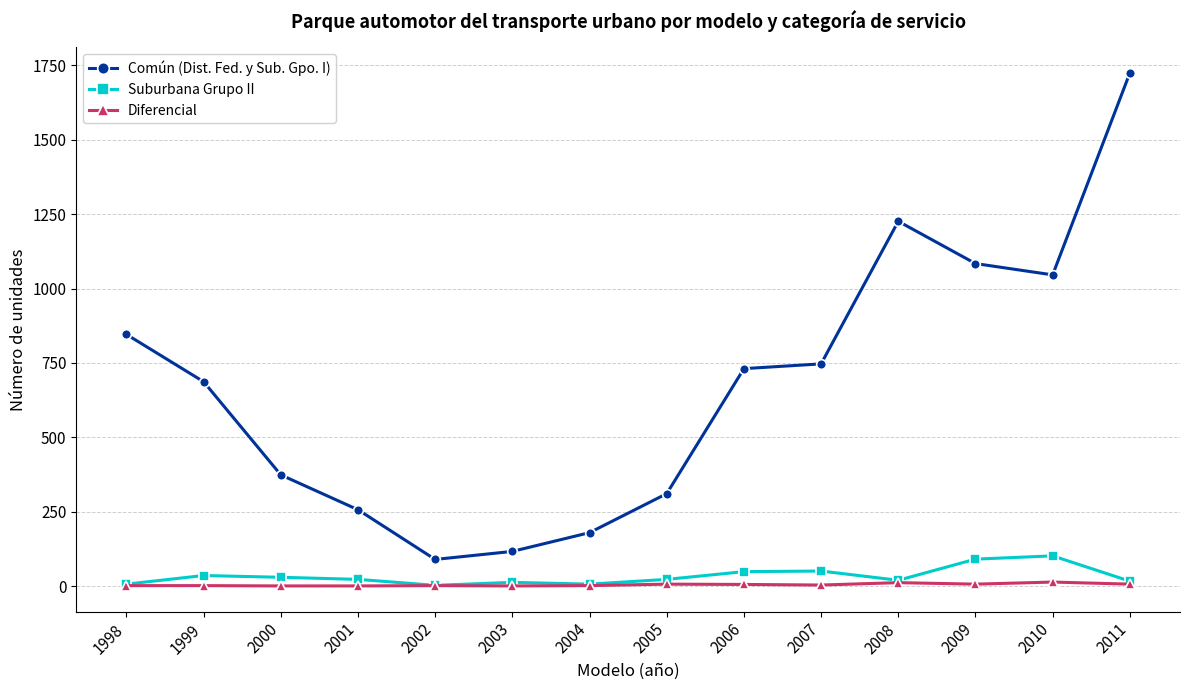

At how many categories does at least one series exceed 1255?

1